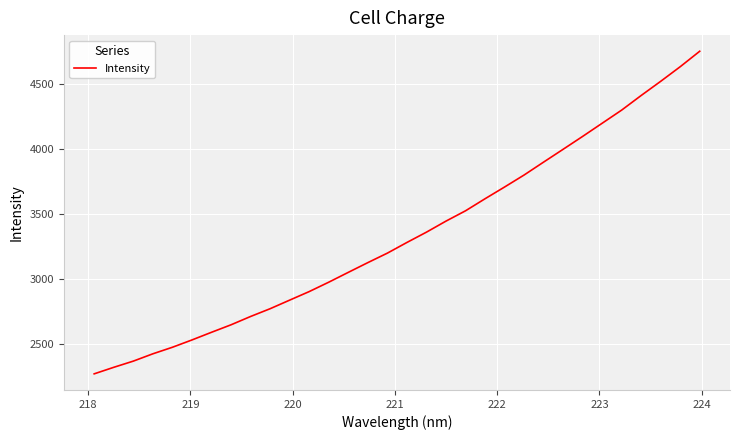

What is the maximum value shown in the chart?

4748.4